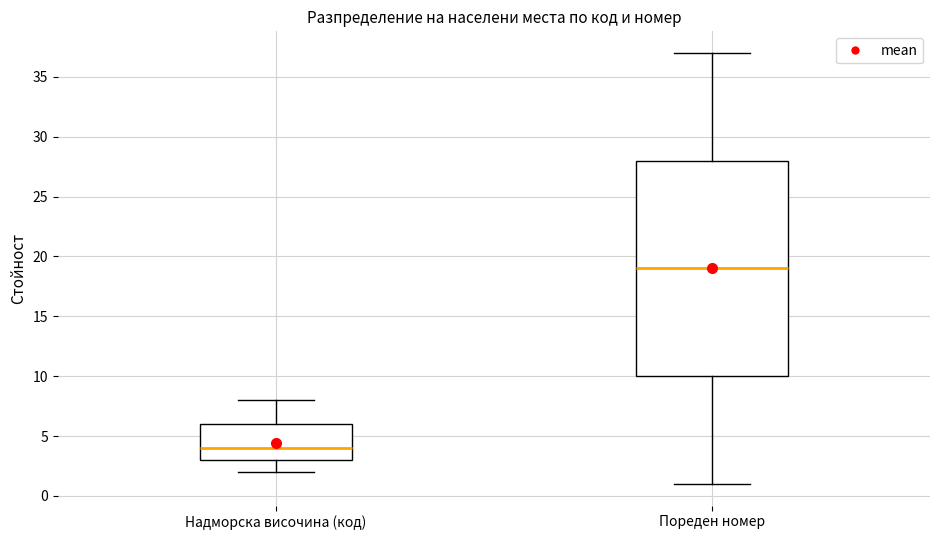

Where is the lower edge of the box for Пореден номер on the y-axis? The values are not printed on the chart, so give them approximately, as read against the axis.

10